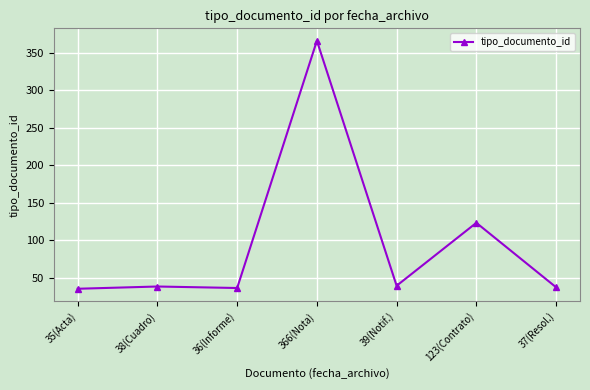

Approximately how many times larger is the value at 366(Nota) compared to 35(Acta)?

10.5